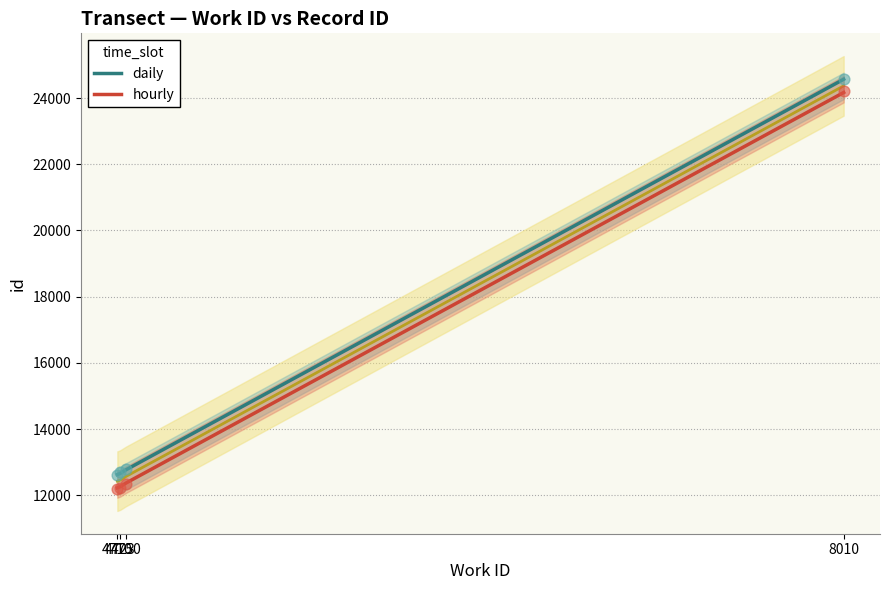

What is the total value across all series at 4750?

25144.0